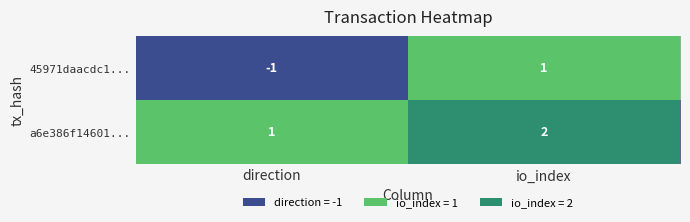

The value of a6e386f14601... at io_index is 2. True or false?

True